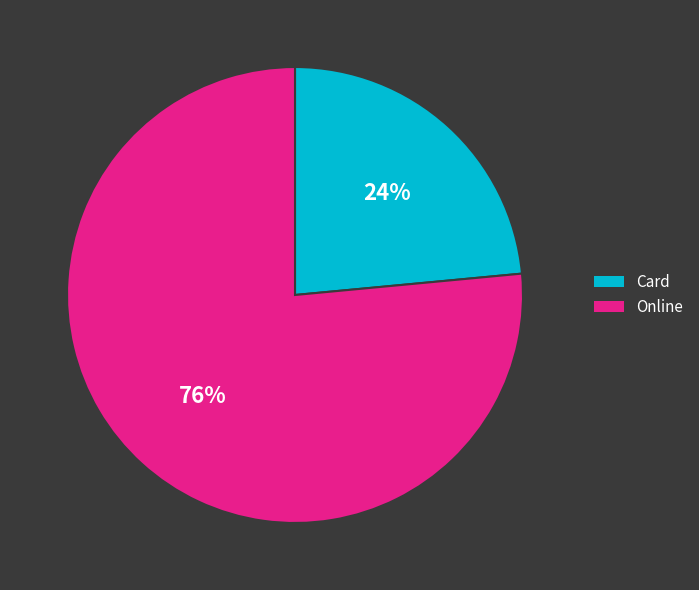

Which slice is the smallest?

Card